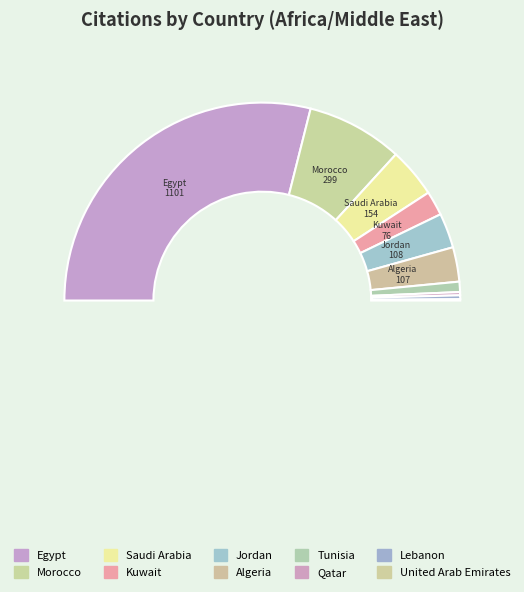

True or false: Tunisia accounts for 2% of the total.

True